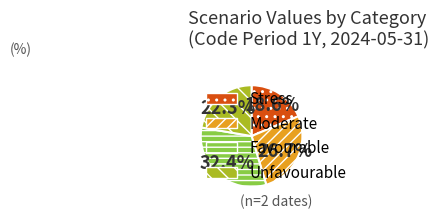

Approximately how many times larger is the value at Stress compared to Favourable?

0.6